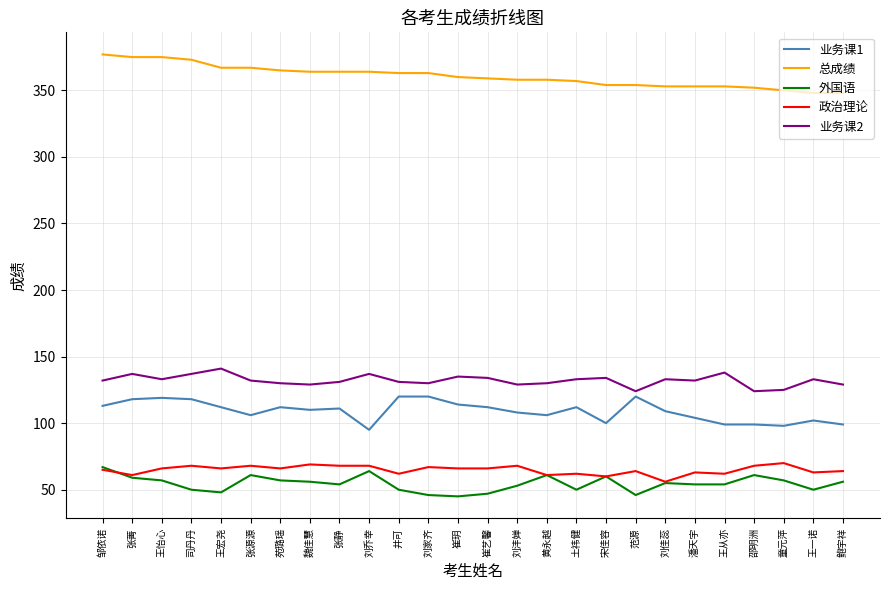

At 邵明洲, list the series in order from largest to smallest.

总成绩, 业务课2, 业务课1, 政治理论, 外国语